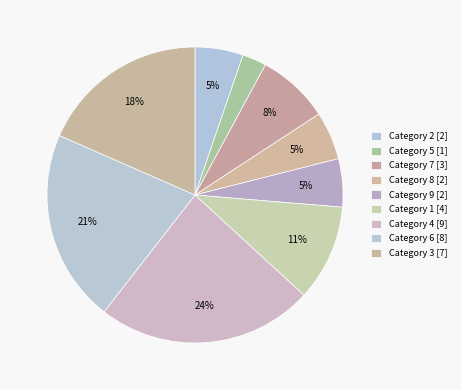

Count the number of slices in the pie.

9